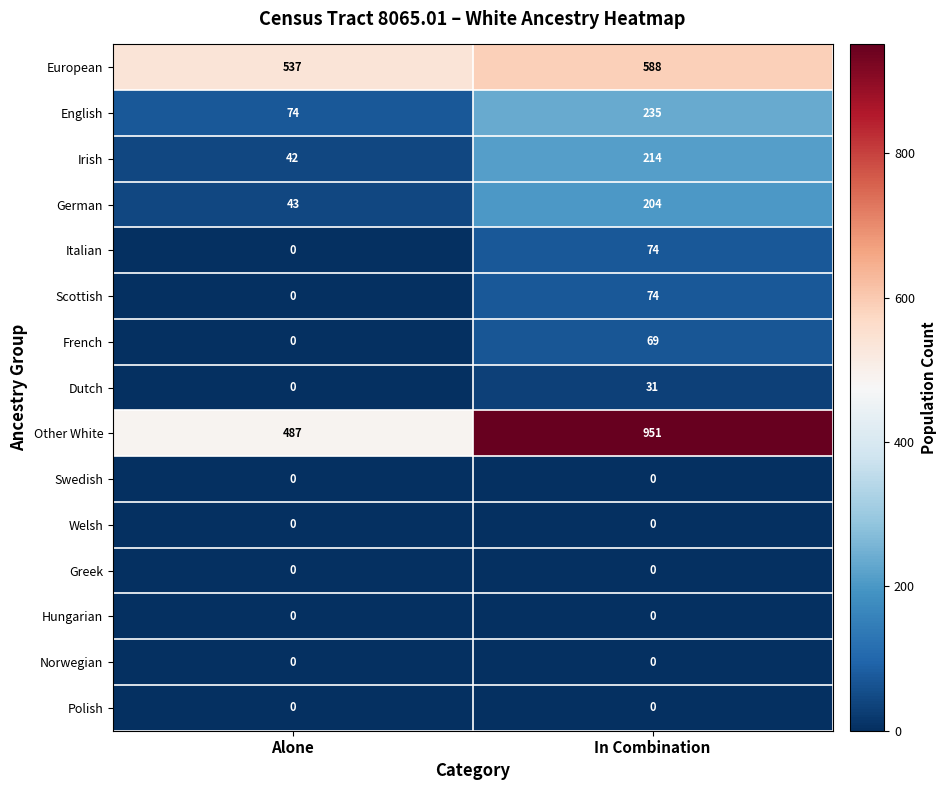

Which series has the largest range (max minus min)?

Other White